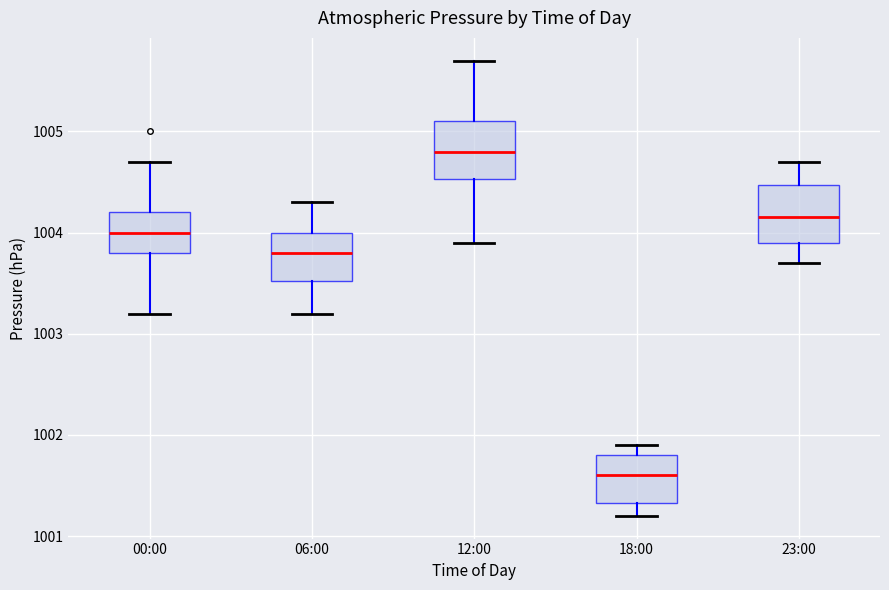

Where is the upper edge of the box for 23:00 on the y-axis? The values are not printed on the chart, so give them approximately, as read against the axis.

1004.5